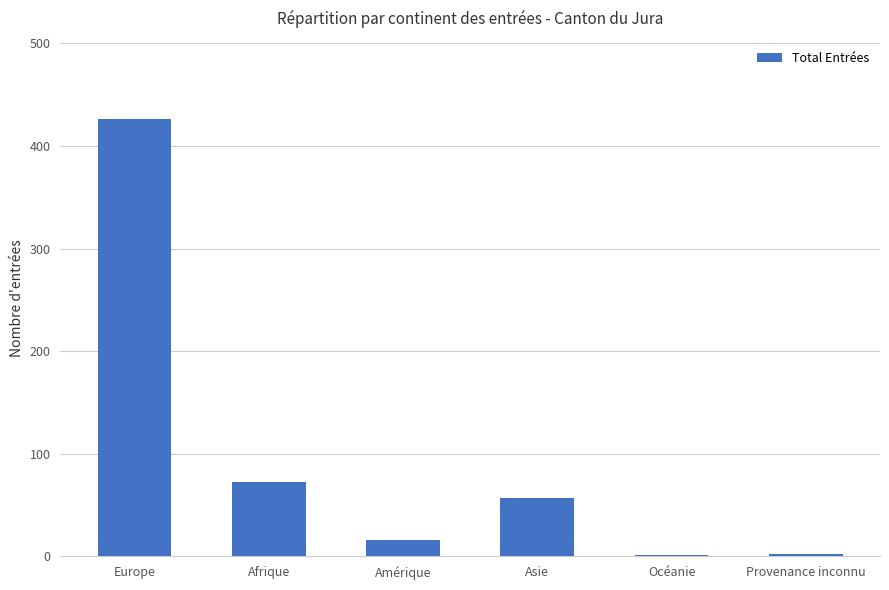

Is it true that the value at Afrique is 41?

False